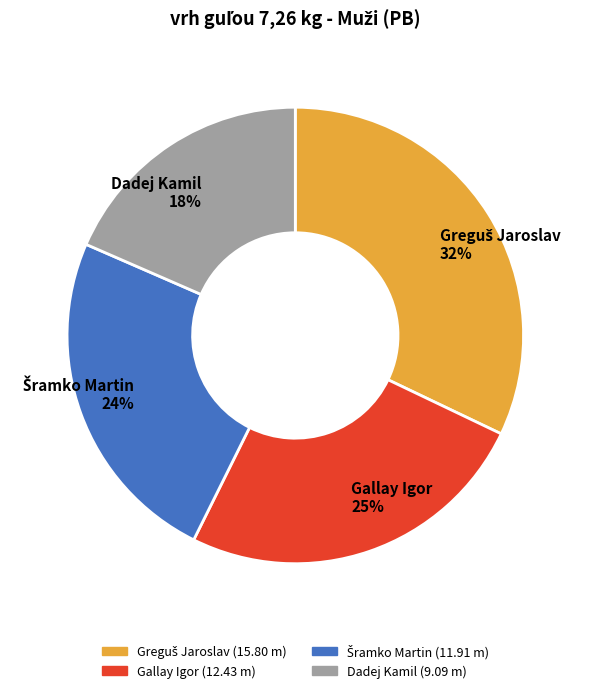

Is there a majority slice in this chart?

No